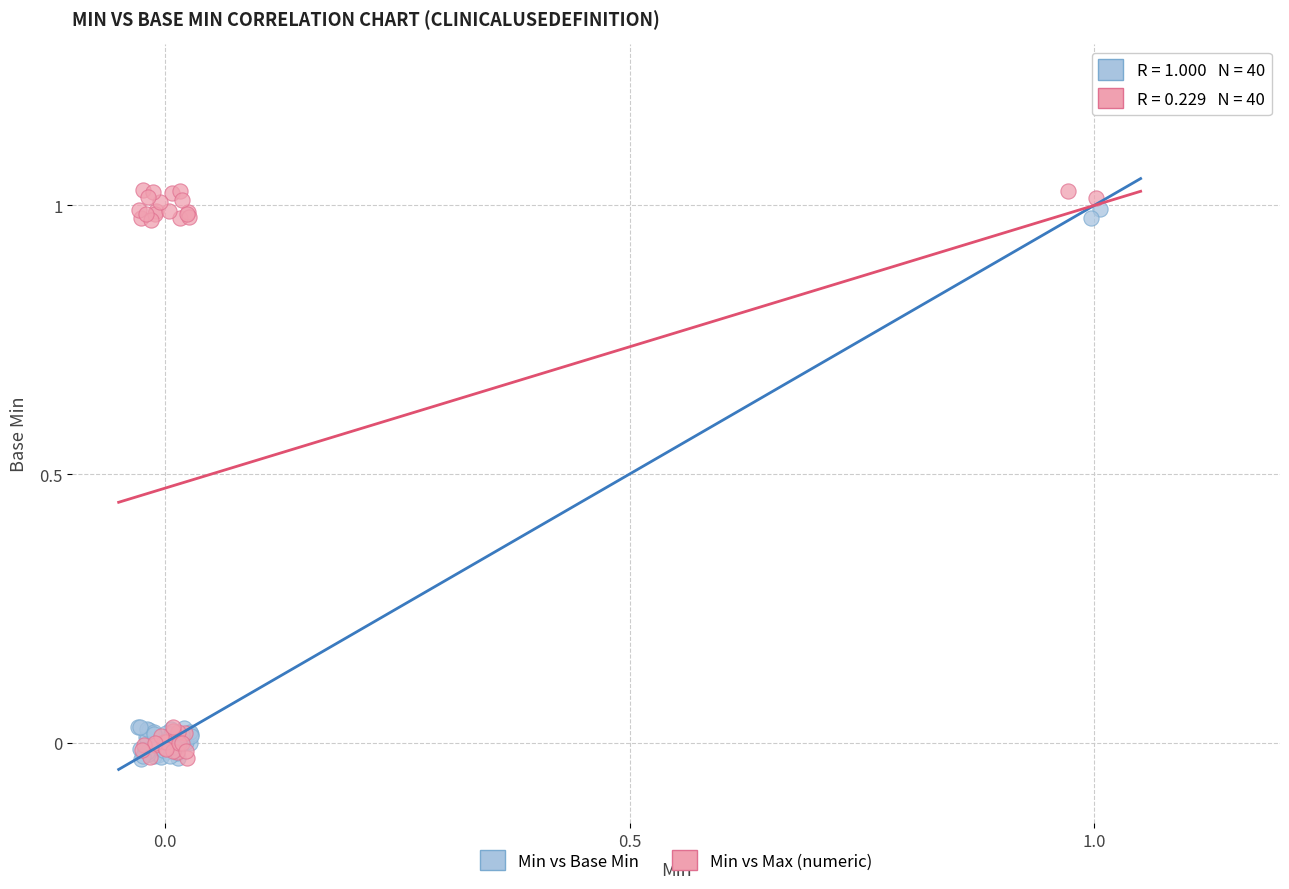

Which series has the widest spread of Y values?

Min vs Max (numeric)